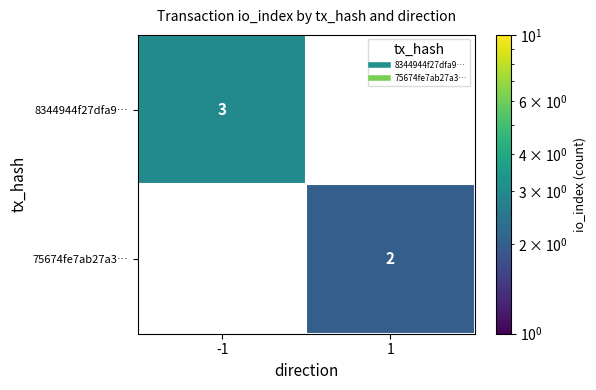

Which category has the lowest value in the 8344944f27dfa9… series?

-1